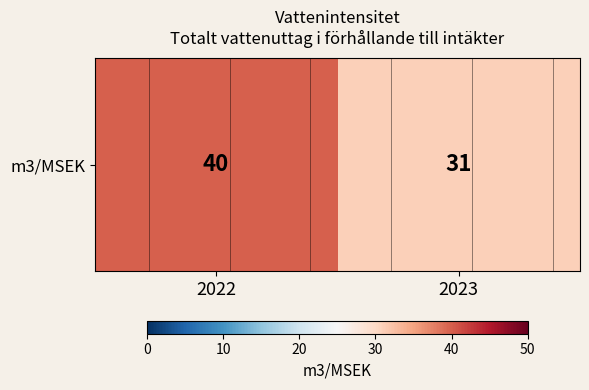

What is the approximate value at 2023?

31